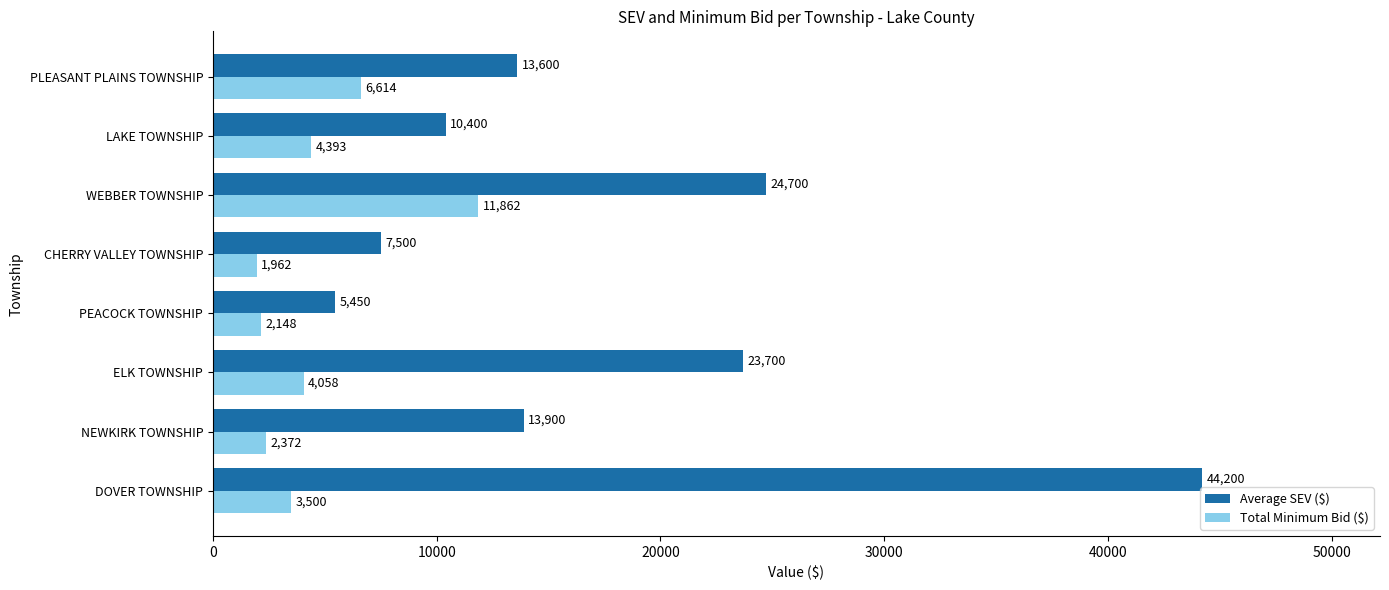

Which series has the largest range (max minus min)?

Average SEV ($)